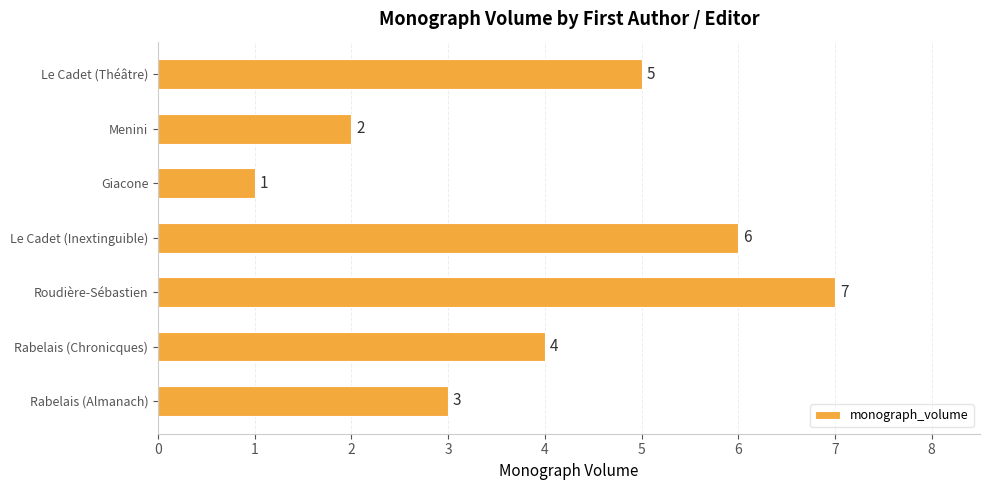

How many bars are there in total?

7